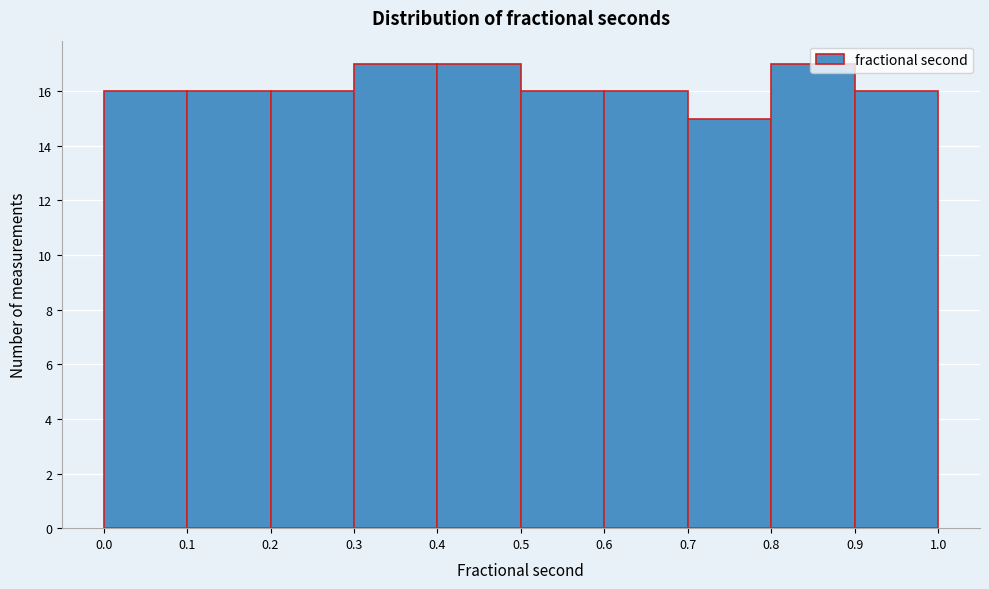

Reading left to right, list every bar in this chart as the range it spans on the x-axis followed by its height. The values are not printed on the chart, so give them approximately, as read against the axis.

0.0 to 0.1: 16
0.1 to 0.2: 16
0.2 to 0.3: 16
0.3 to 0.4: 17
0.4 to 0.5: 17
0.5 to 0.6: 16
0.6 to 0.7: 16
0.7 to 0.8: 15
0.8 to 0.9: 17
0.9 to 1.0: 16